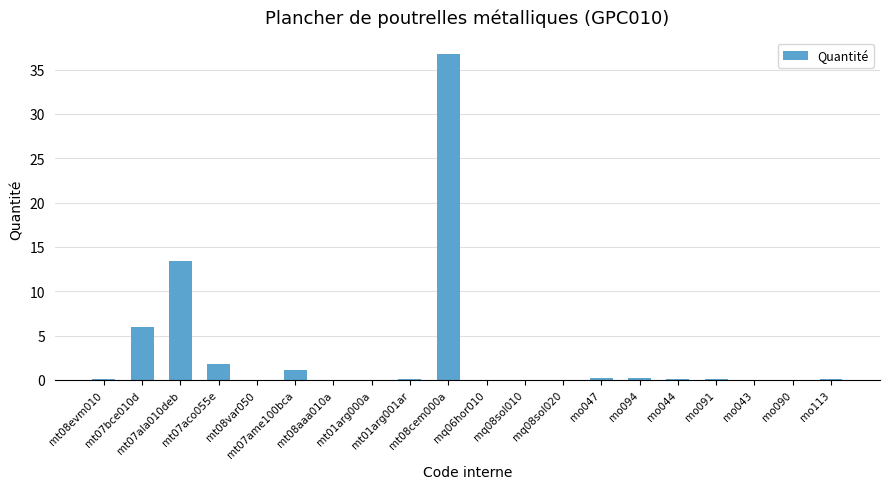

What is the sum of all values?

60.2